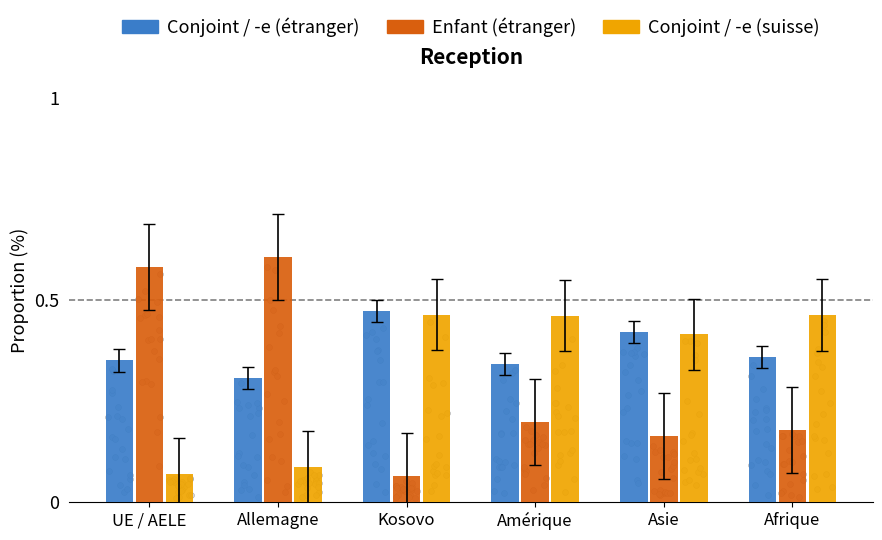

At which category is the sum across all series the highest?

UE / AELE